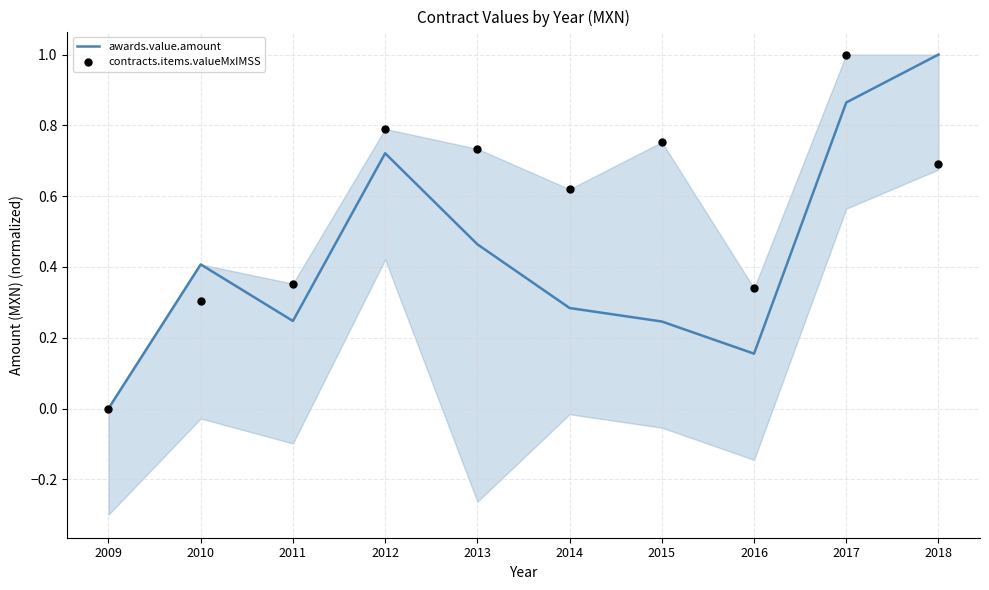

Which series has the largest Y range (max minus min)?

contracts.items.valueMxIMSS